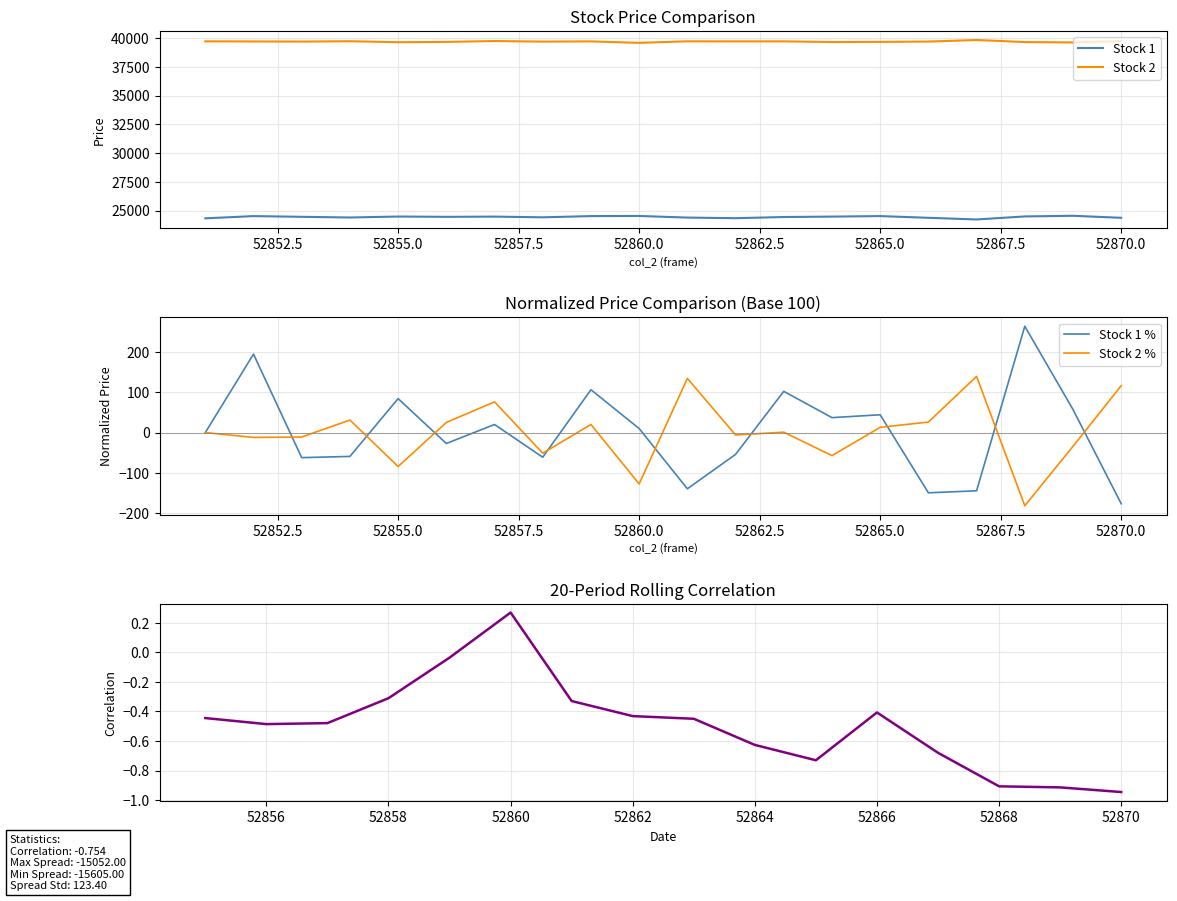

Is it true that col_516 equals 63948 at 52862?

False